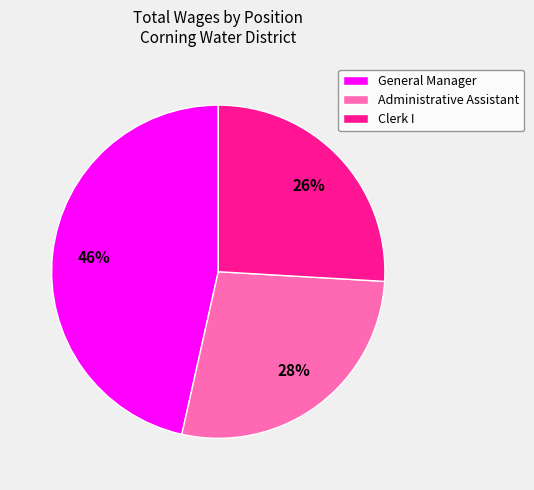

Do General Manager and Clerk I together represent more than half of the pie?

Yes